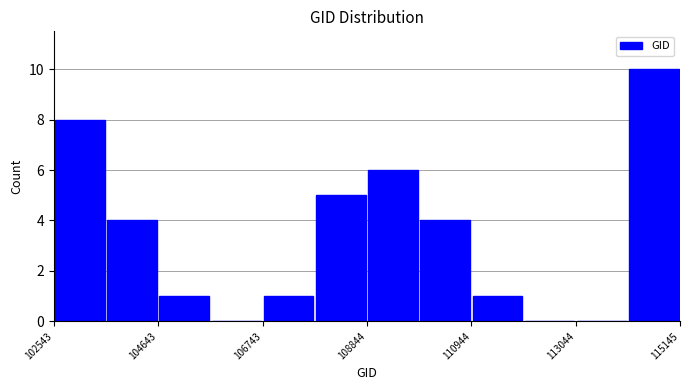

Read against the x-axis, roughly where is the centre of the tallest bar?

114500